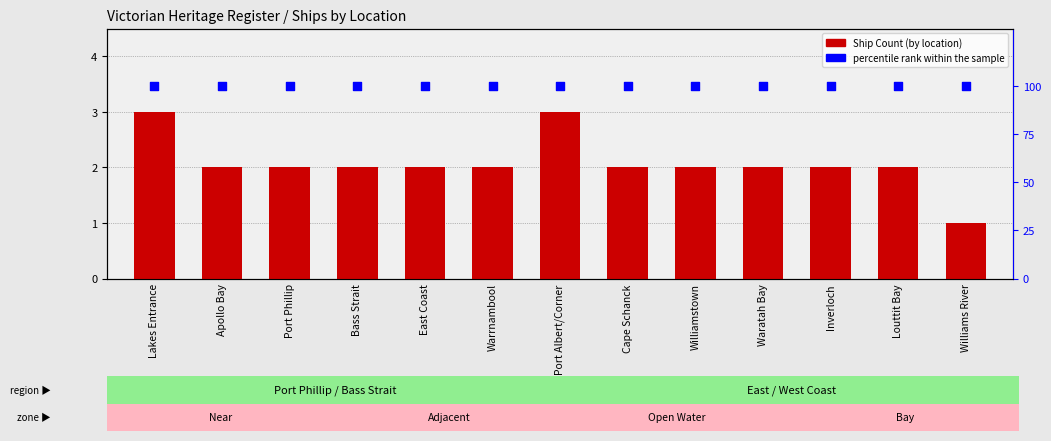

At which category is the sum across all series the highest?

Lakes Entrance